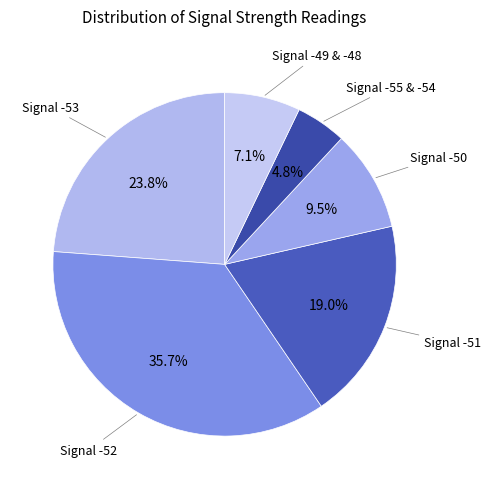

How many segments does this pie chart have?

6